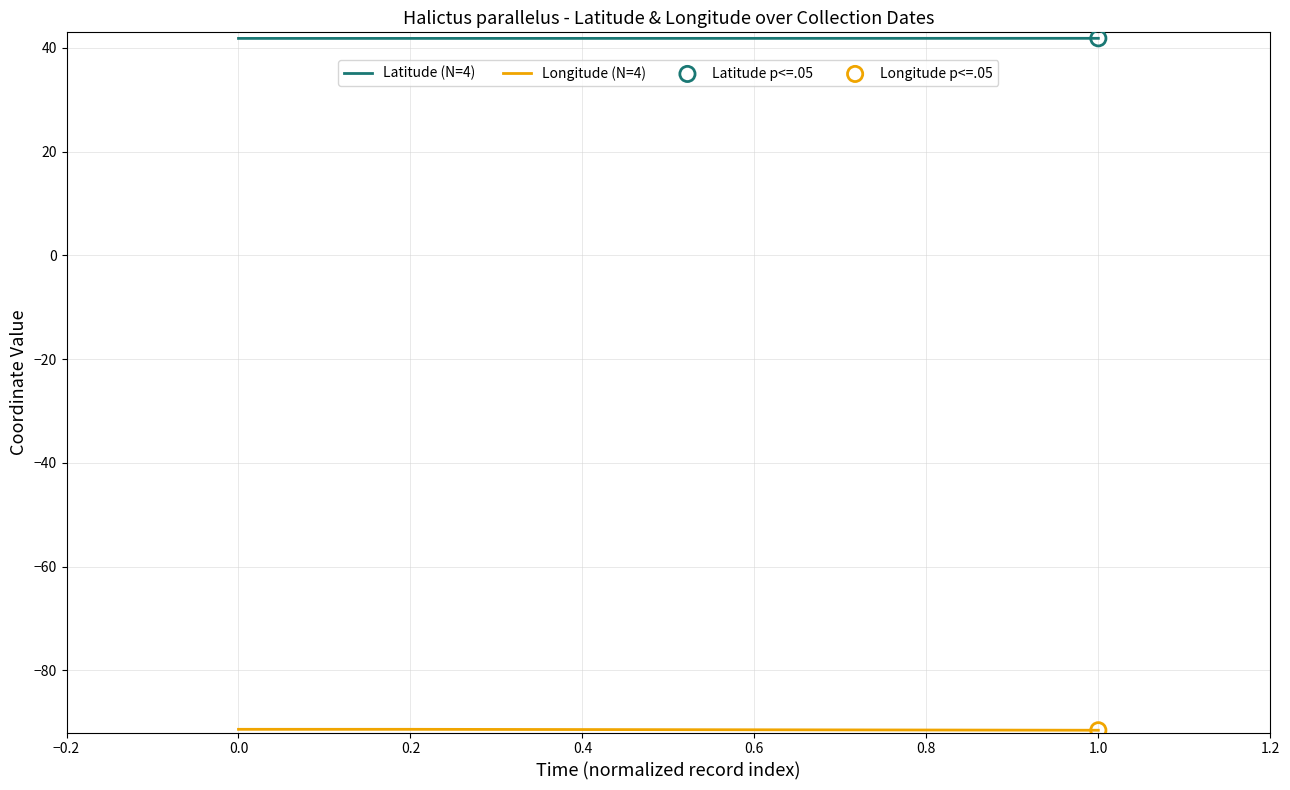

Which series reaches the maximum Y coordinate?

Latitude (N=4)